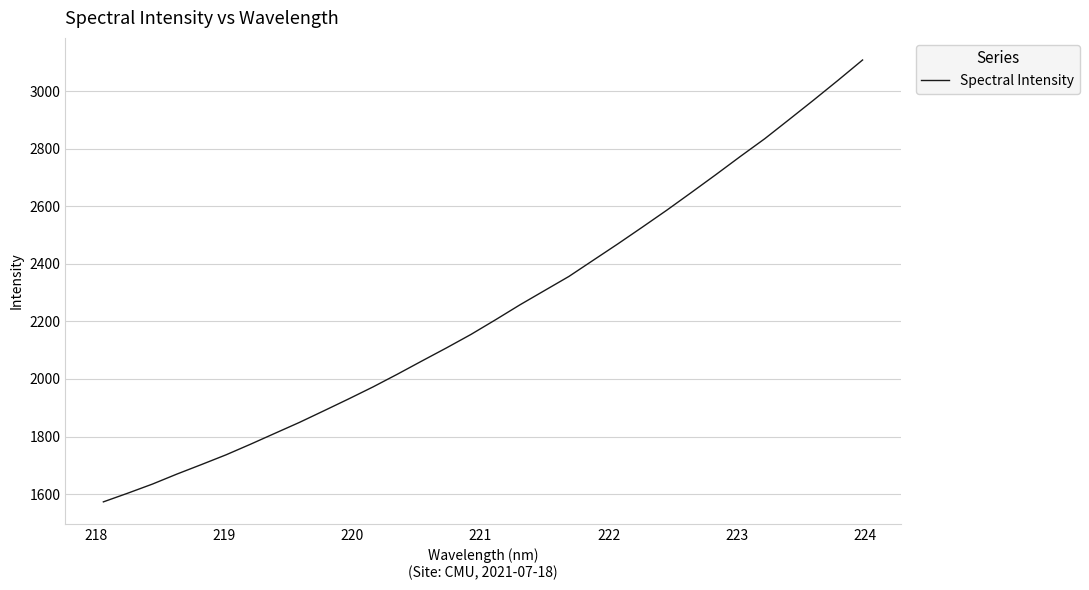

Reading left to right, transcribe all the data shown in this chart.

1572.9	1603.2	1634.6	1669.5	1702.5	1736.2	1773.1	1811.1	1849.1	1889.5	1930.3	1972.2	2016.7	2062.6	2107.9	2154.7	2205.4	2257.5	2306.9	2356.1	2412.8	2469.3	2527.5	2586.4	2647.7	2709.6	2772.8	2834.5	2901.5	2968.9	3037.8	3108.2